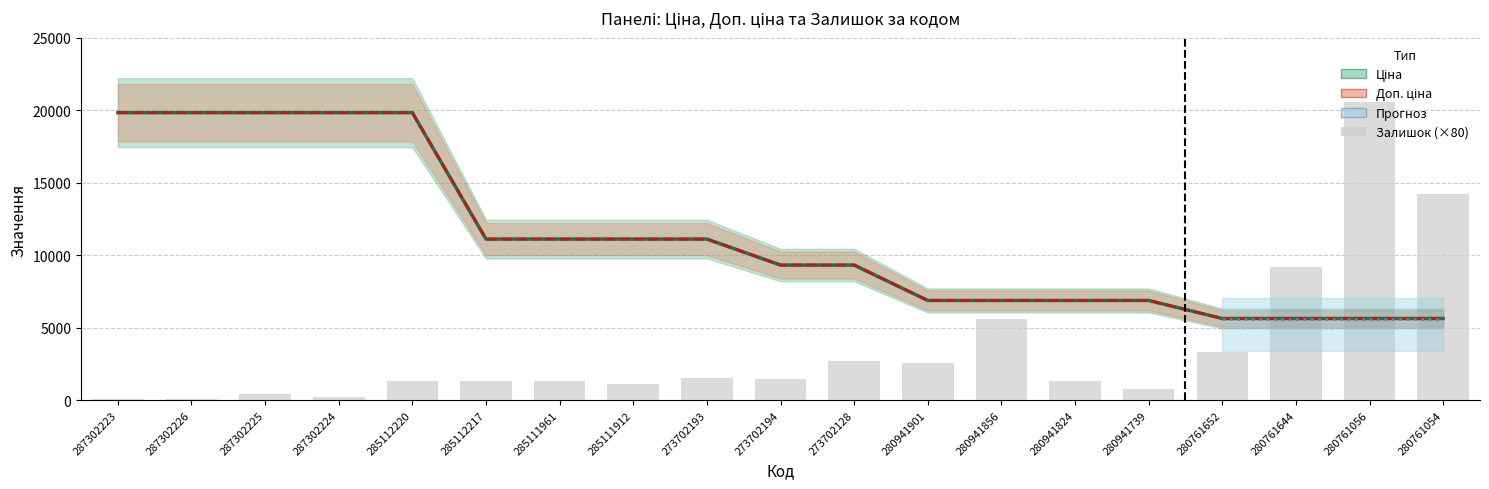

Reading left to right, transcribe all the data shown in this chart.

Ціна: 19831.1	19831.1	19831.1	19831.1	19831.1	11113.6	11113.6	11113.6	11113.6	9321.4	9321.4	6879.5	6879.5	6879.5	6879.5	5636.0	5636.0	5636.0	5636.0
Доп. ціна: 19831.1	19831.1	19831.1	19831.1	19831.1	11113.6	11113.6	11113.6	11113.6	9321.4	9321.4	6879.5	6879.5	6879.5	6879.5	5636.0	5636.0	5636.0	5636.0
Залишок: 80.0	80.0	400.0	240.0	1360.0	1360.0	1360.0	1120.0	1520.0	1440.0	2720.0	2560.0	5600.0	1360.0	800.0	3360.0	9200.0	20560.0	14240.0